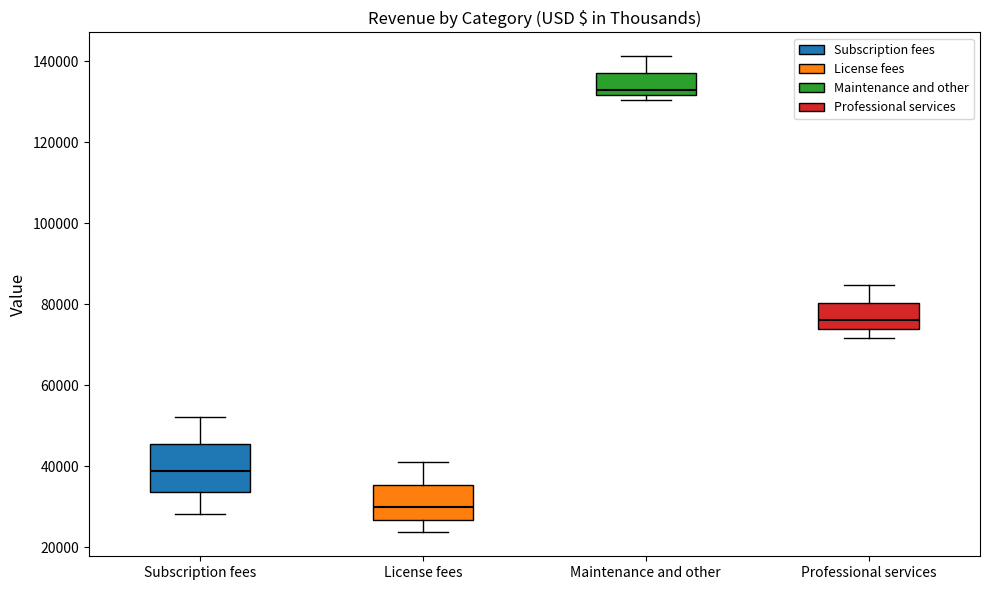

Which box is the tallest, from its lower edge to its upper edge?

Subscription fees